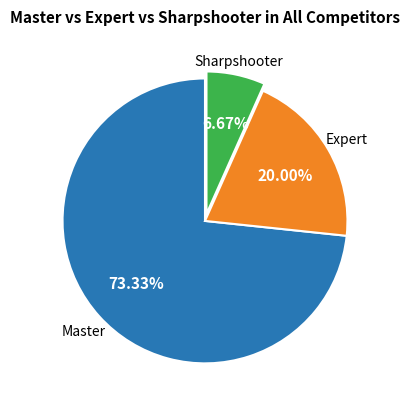

Is there a majority slice in this chart?

Yes